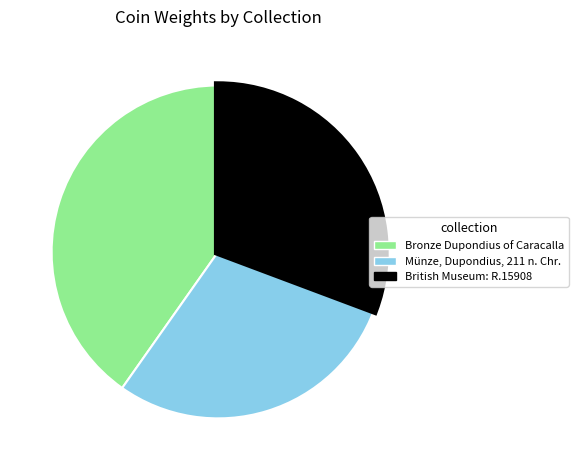

Do Münze, Dupondius, 211 n. Chr. and Bronze Dupondius of Caracalla together represent more than half of the pie?

Yes